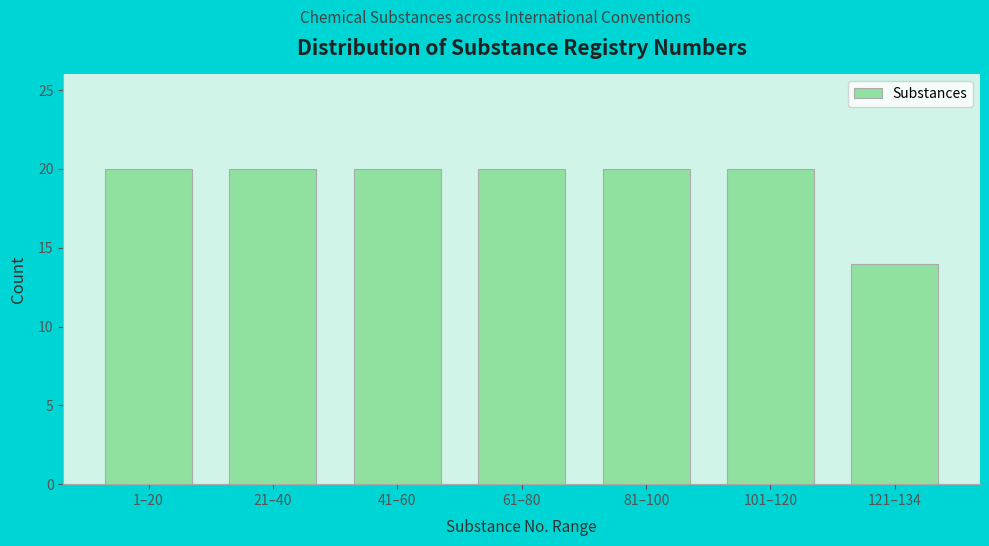

Reading right to left, transcribe all the data shown in this chart.

121–134=14	101–120=20	81–100=20	61–80=20	41–60=20	21–40=20	1–20=20